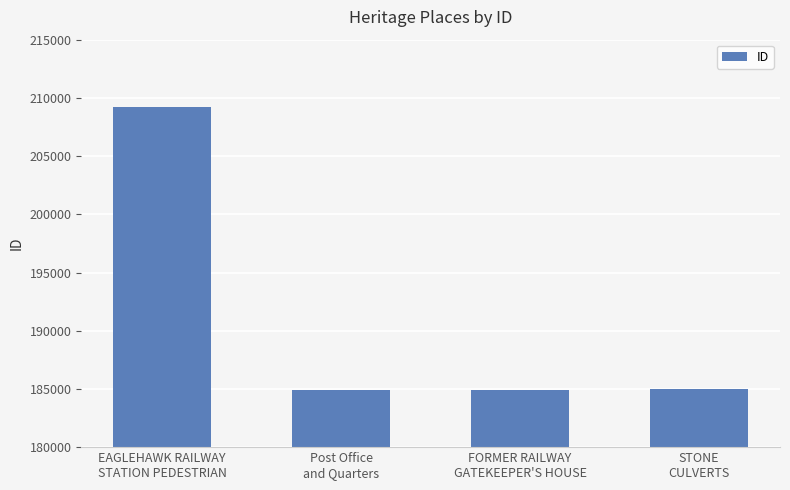

Is it true that the value at Post Office
and Quarters is 53484?

False